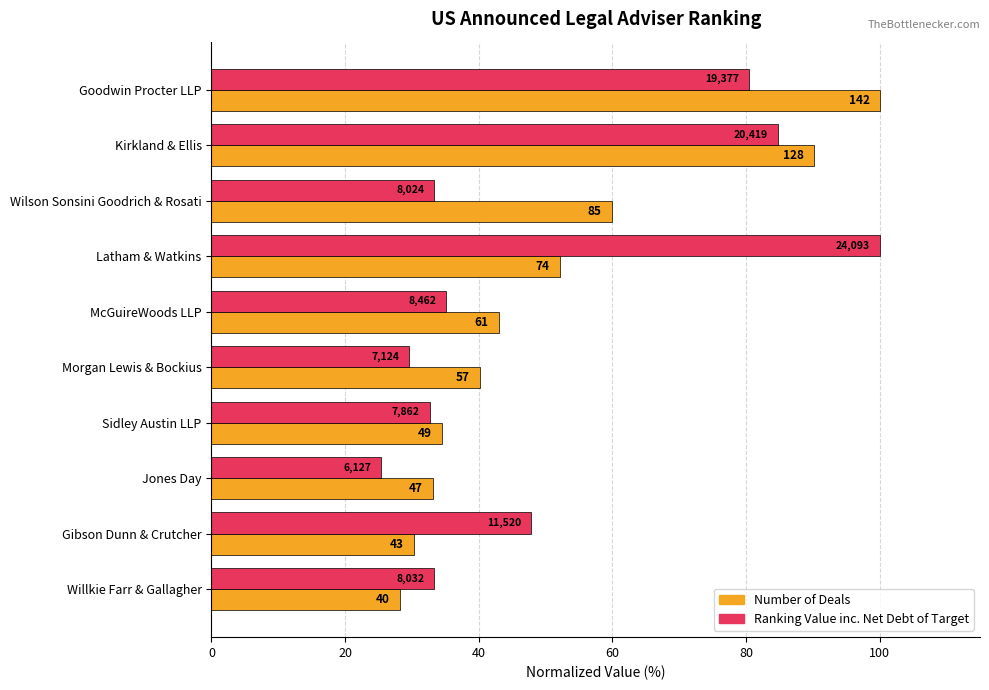

The Number of Deals series shows 28.2 at Willkie Farr & Gallagher. True or false?

True